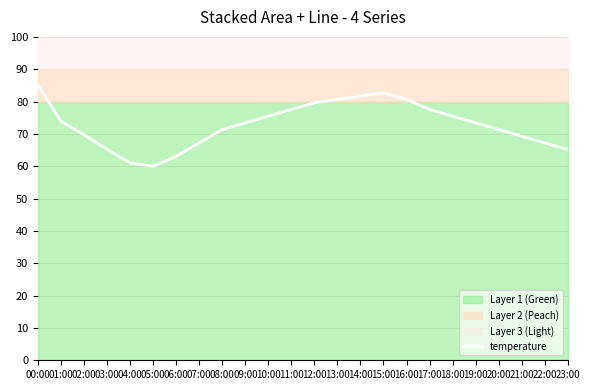

Does the chart display data point markers on the line(s)?

No